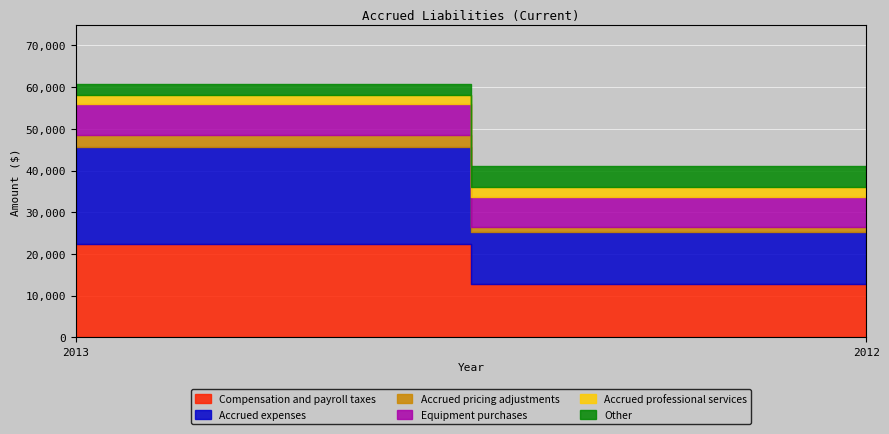

What is the difference between the maximum and minimum values in the Compensation and payroll taxes series?

9577